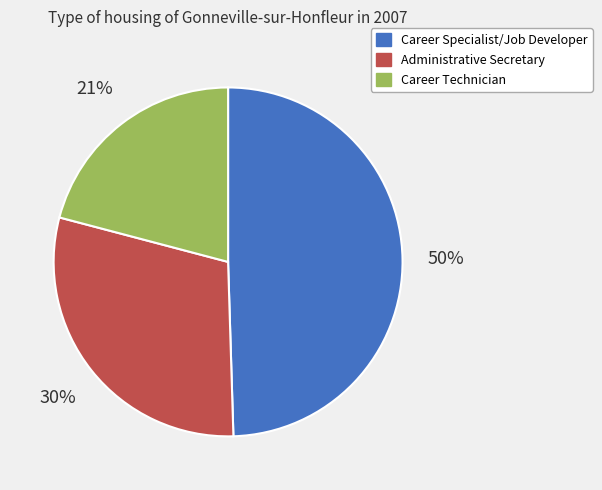

Rank the categories by value from highest to lowest.

Career Specialist/Job Developer, Administrative Secretary, Career Technician